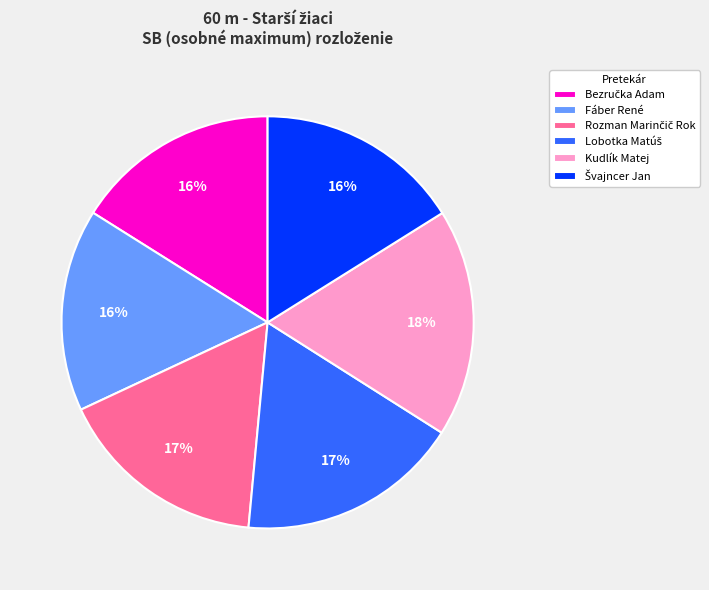

To the nearest percent, what portion does Fáber René represent?

16%